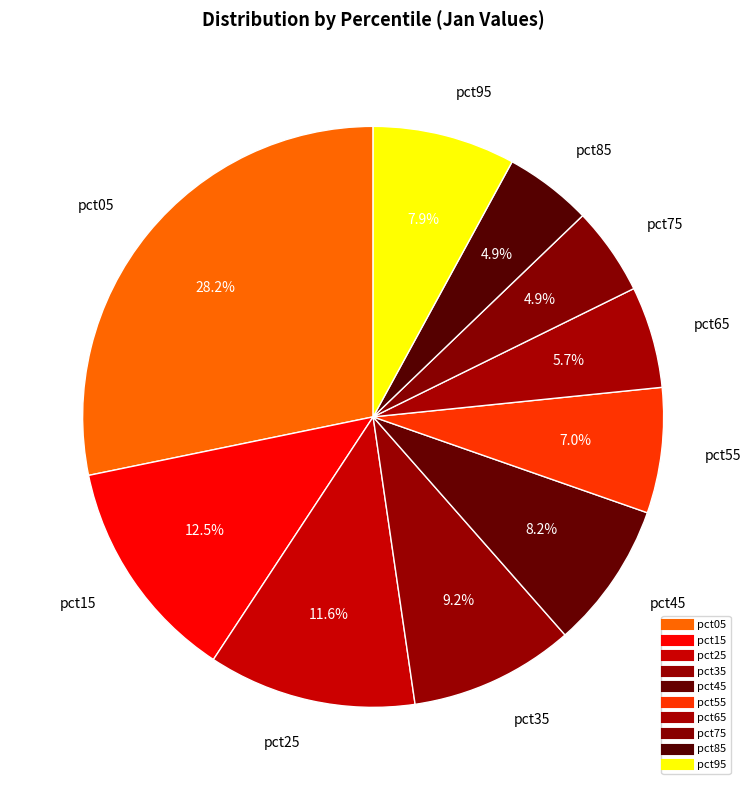

True or false: pct25 accounts for 26% of the total.

False